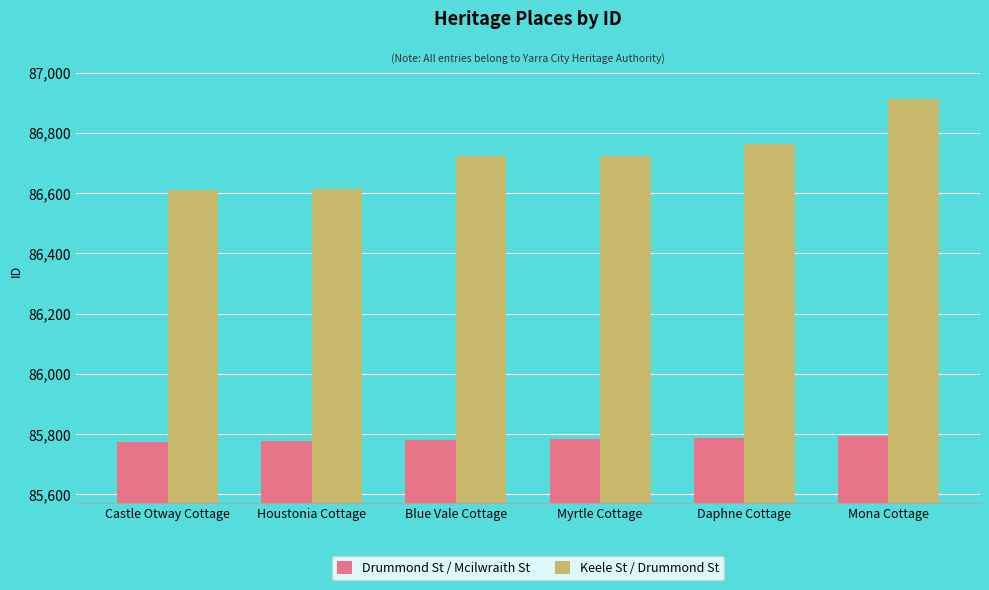

Rank the series by their maximum value, from highest to lowest.

Keele St / Drummond St, Drummond St / Mcilwraith St